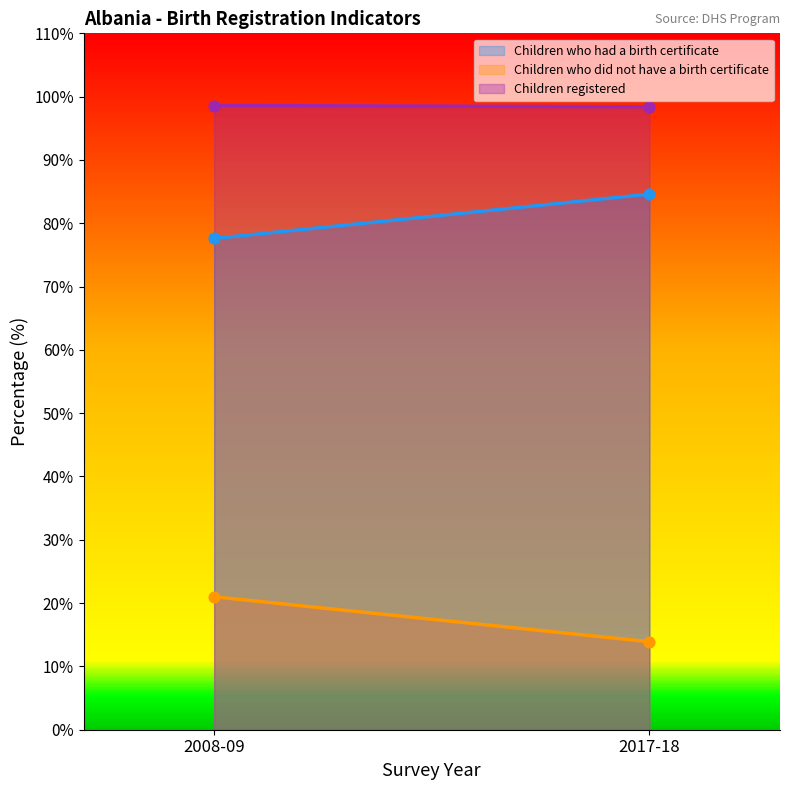

Which series has the widest spread of Y values?

Children who did not have a birth certificate